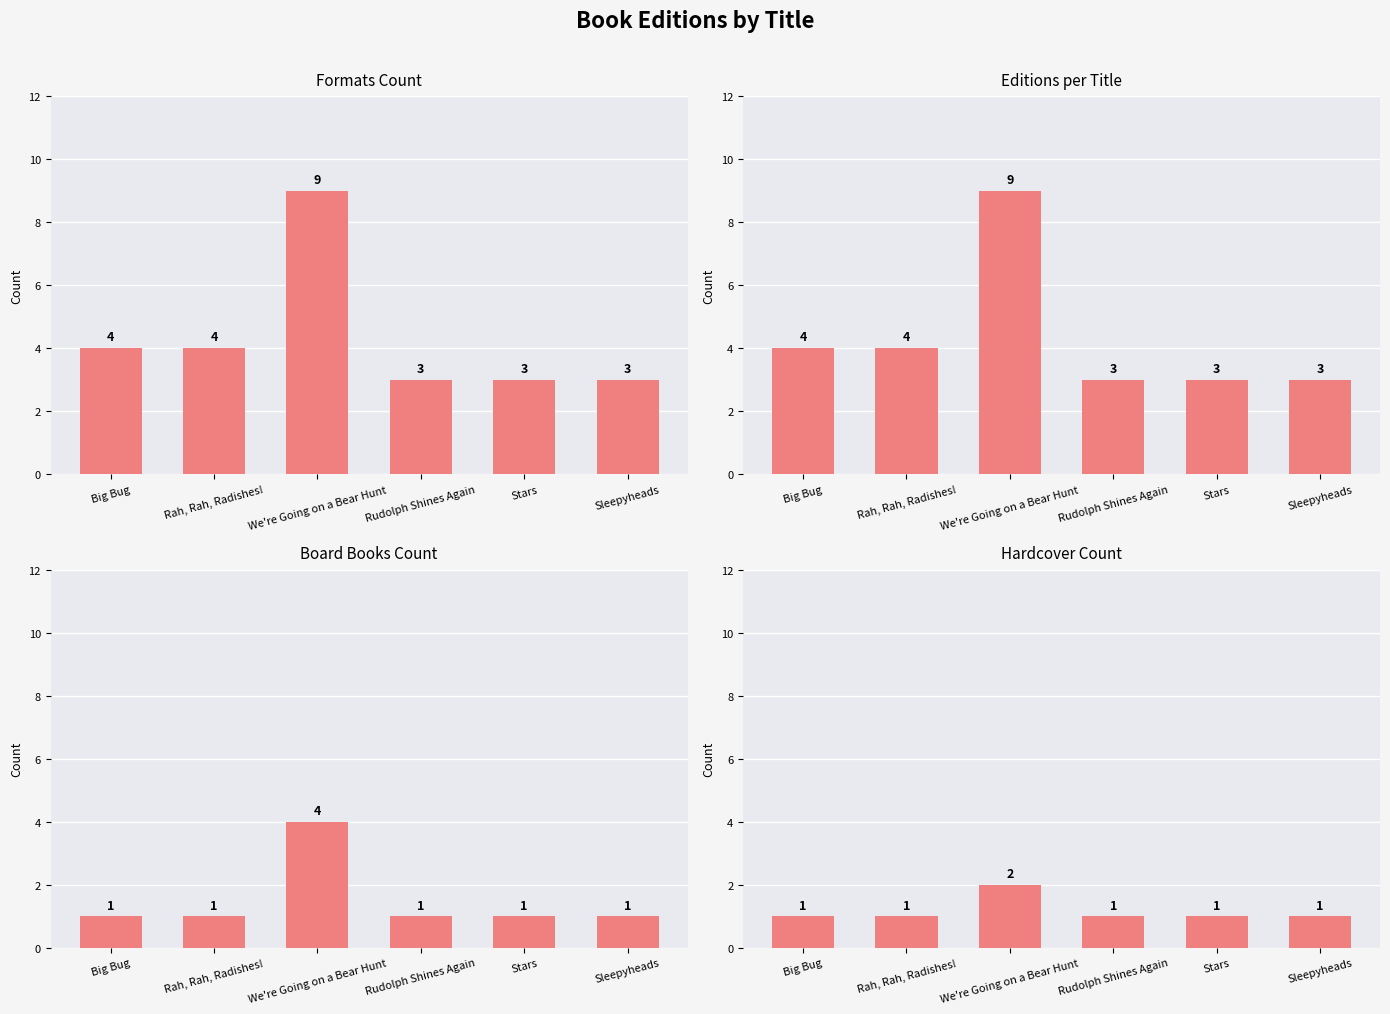

What is the sum of the Editions per Title values at Rah, Rah, Radishes! and Big Bug?

8